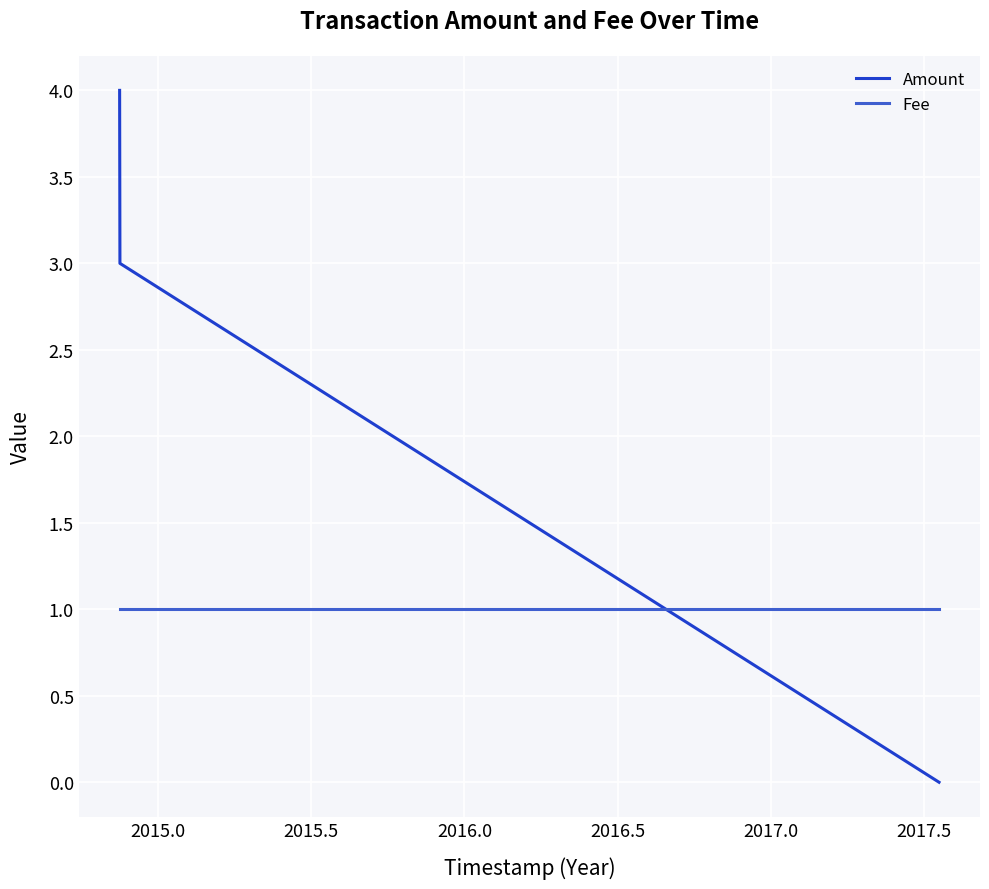

Which series has the largest total across all categories?

Amount